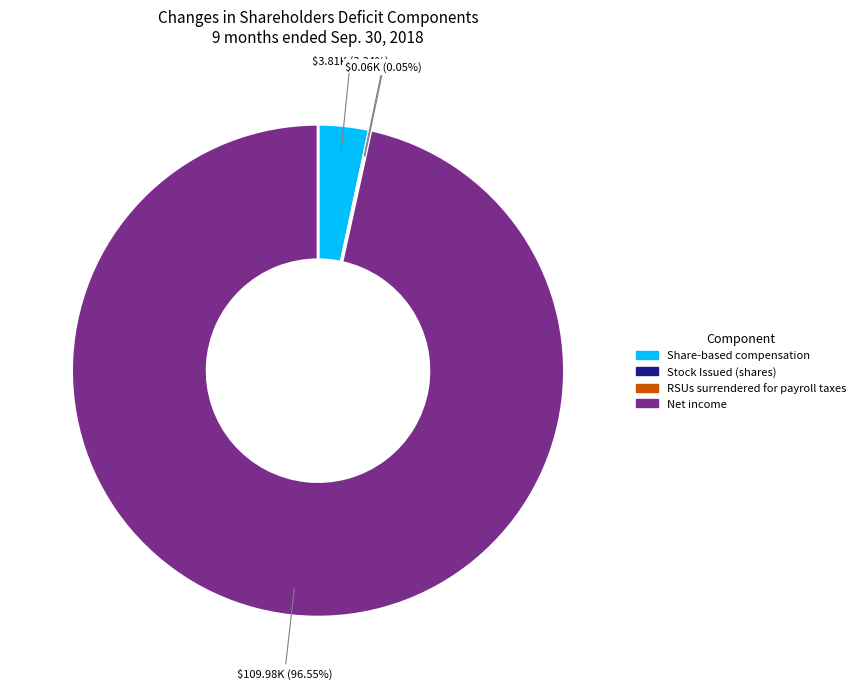

What is the majority slice?

Net income